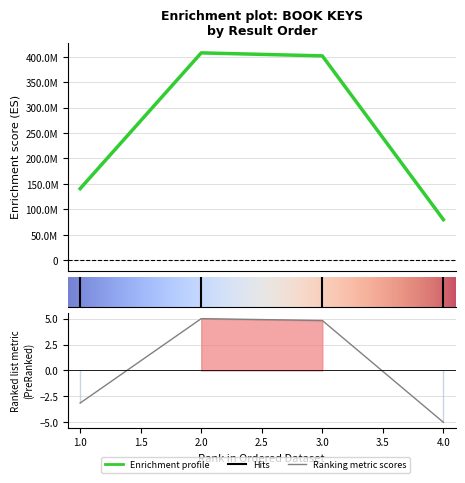

What is the change in value from 1 to 4?

-60897082